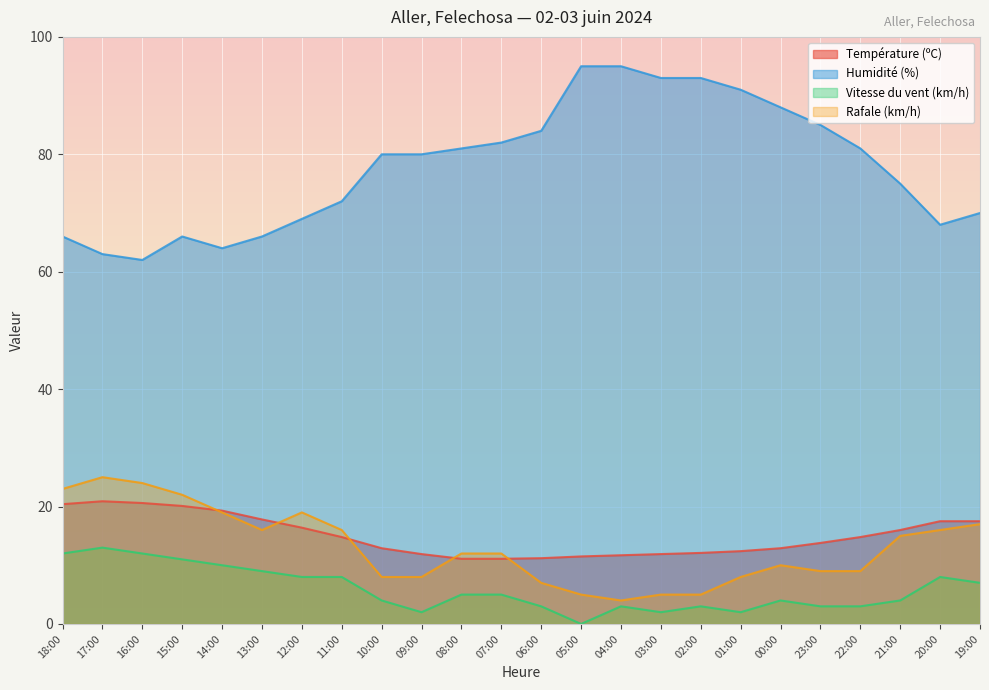

The value of Température (ºC) at 03:00 is 11.9. True or false?

True